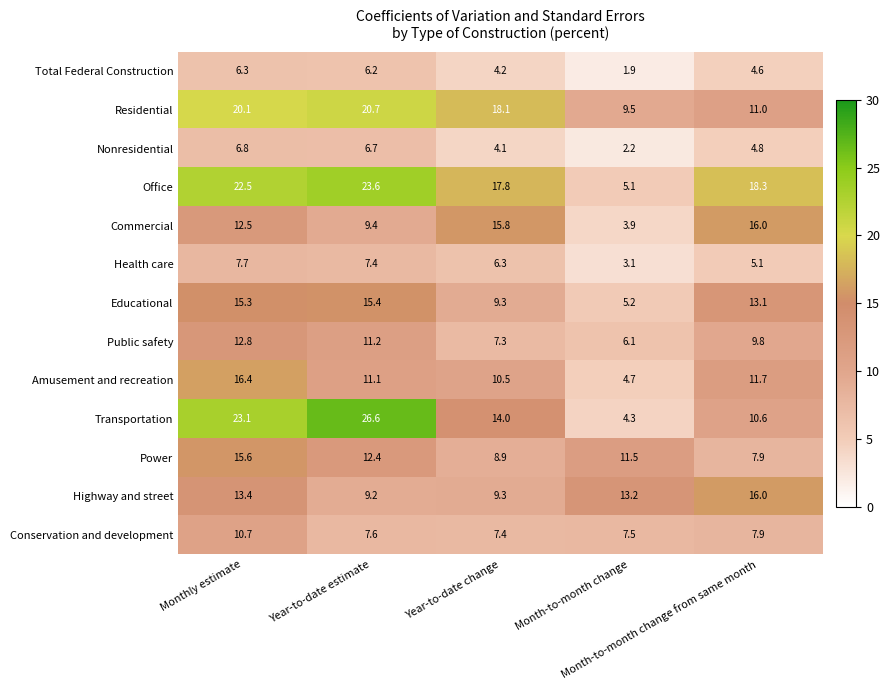

What is the difference between the highest and lowest values at Month-to-month change?

11.3